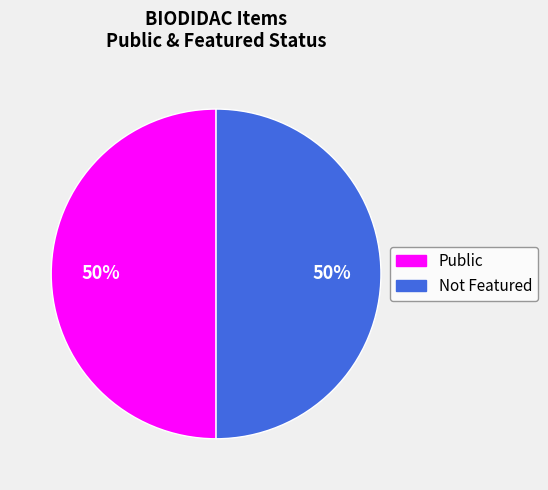

To the nearest percent, what is the average slice percentage?

50%